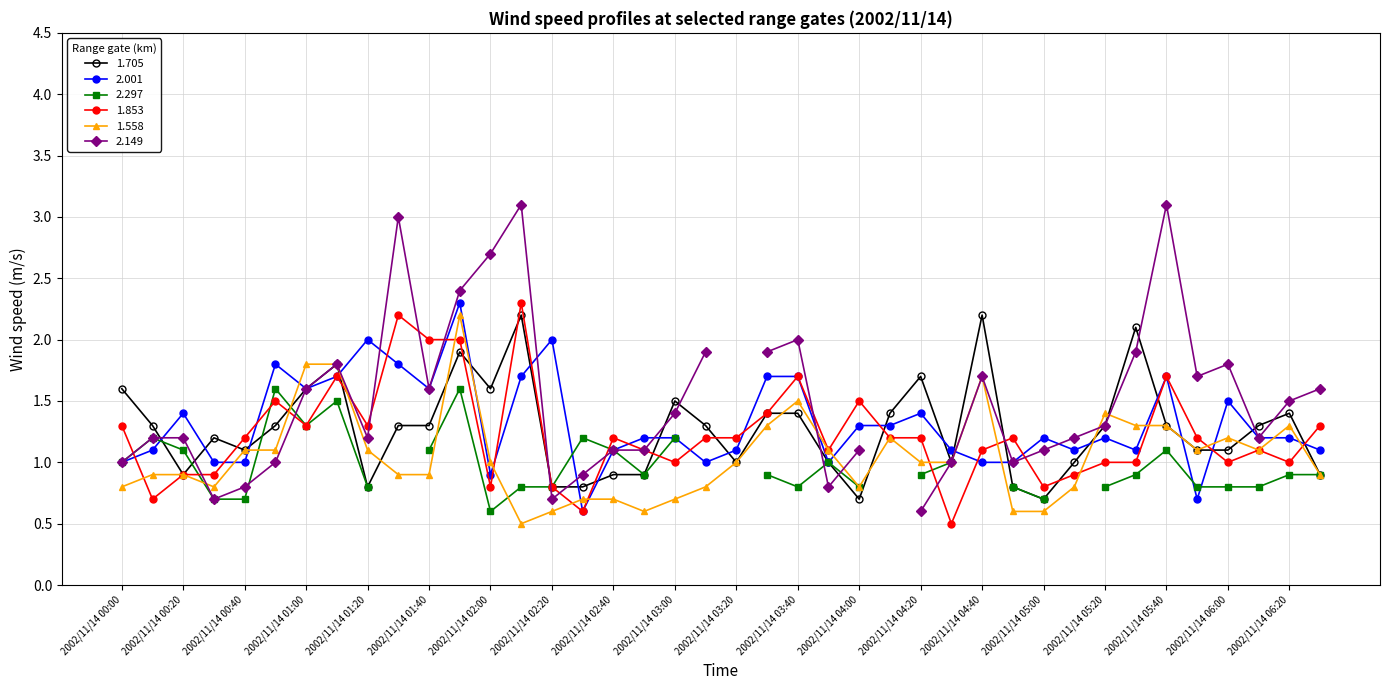

Where is 1.853 nearest to the value 1?

2002/11/14 03:00